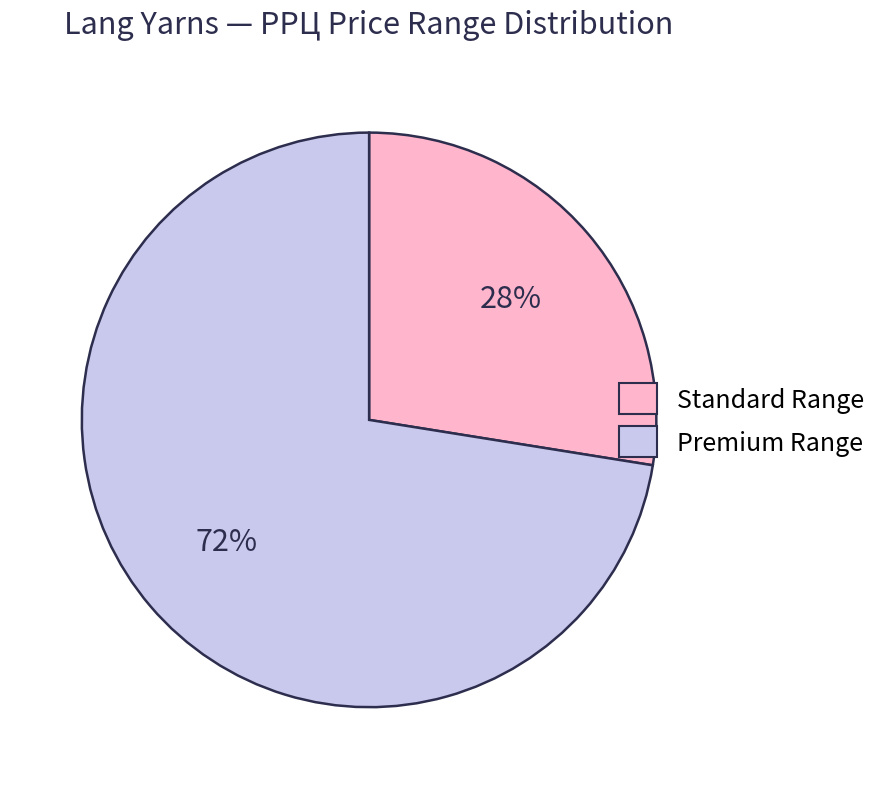

Is there any slice that represents more than half of the pie?

Yes